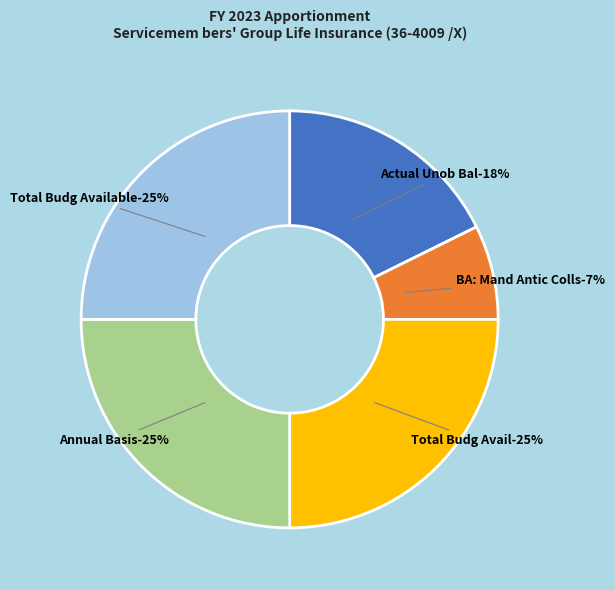

What is the change in value from Actual - Unob Bal: Brought forward to BA: Mand: Spending auth: Antic colls?

-1823754300